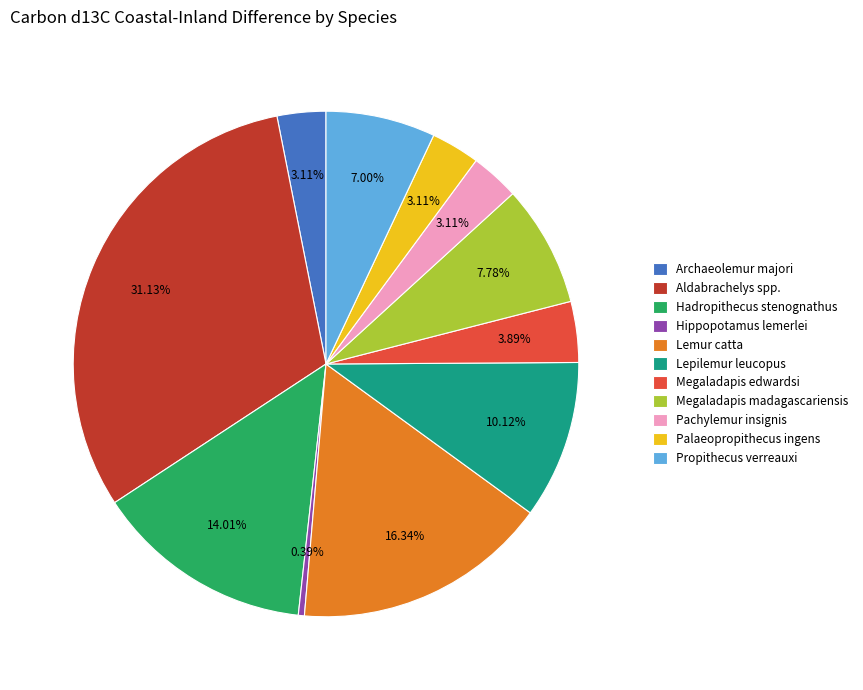

How many segments does this pie chart have?

11